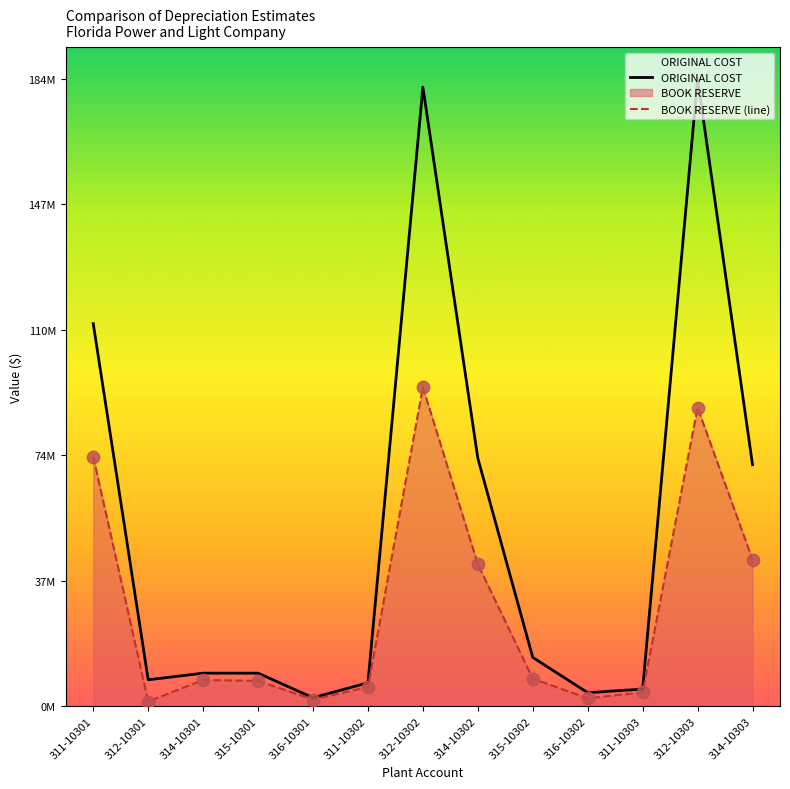

Which series has the largest Y range (max minus min)?

ORIGINAL COST